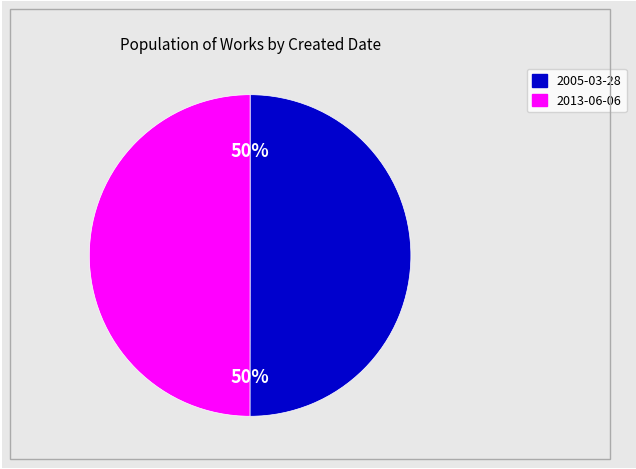

Approximately how many times larger is the value at 2005-03-28 compared to 2013-06-06?

1.0